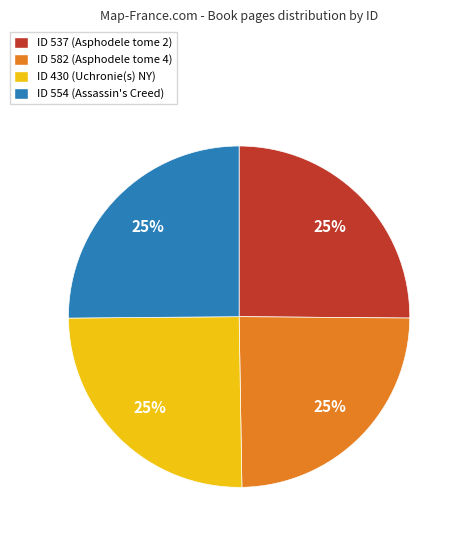

Is ID 537 (Asphodele tome 2) the majority of the pie?

No